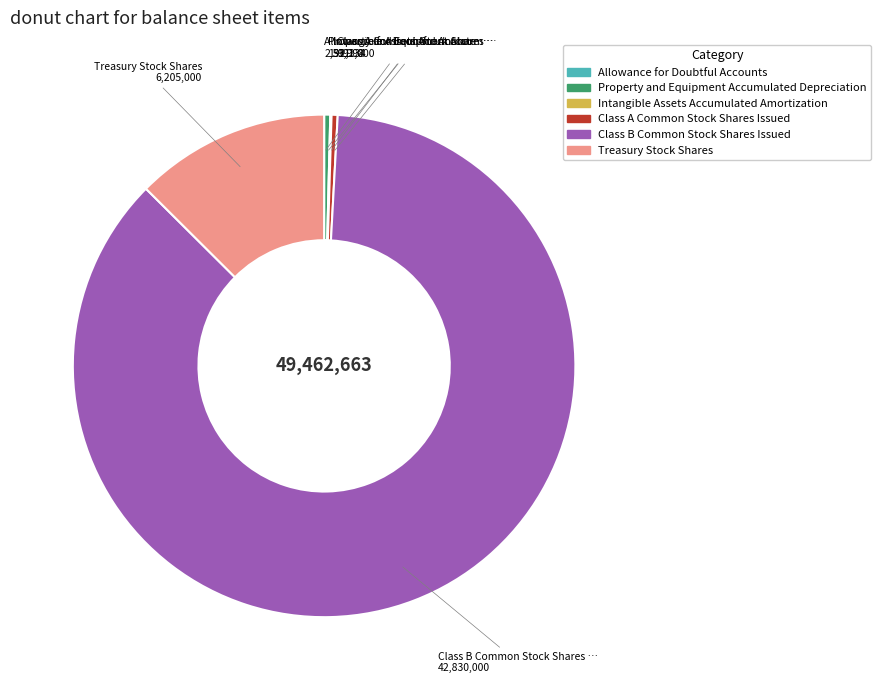

The Class A Common Stock Shares Issued slice represents 0% of the pie. True or false?

True